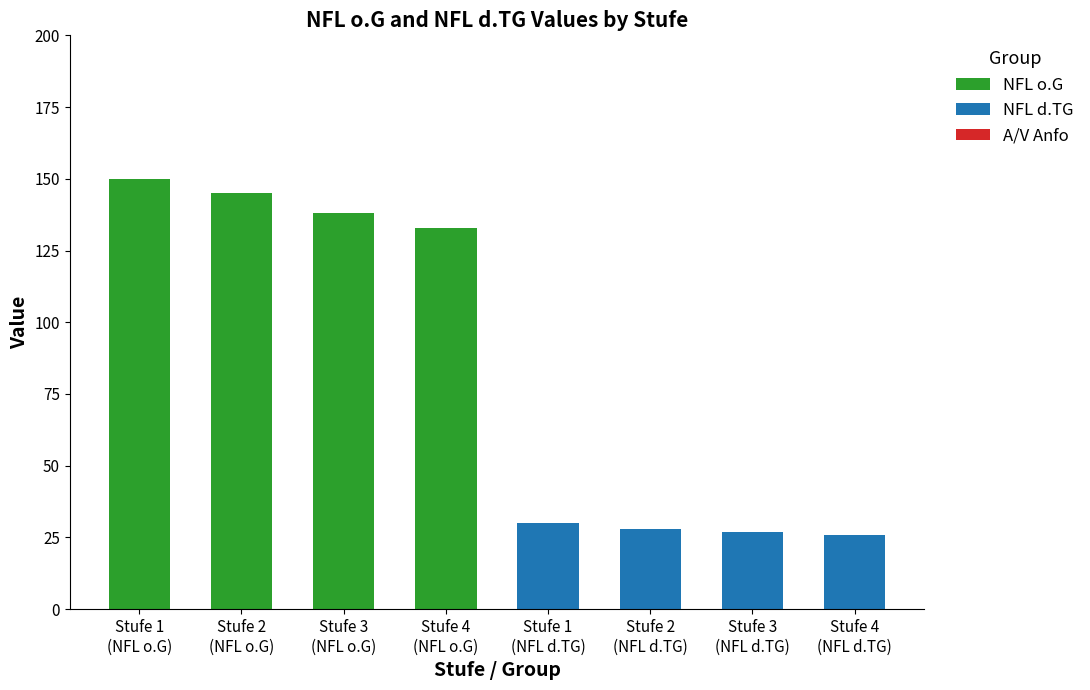

What is the highest value of the NFL o.G series?

150